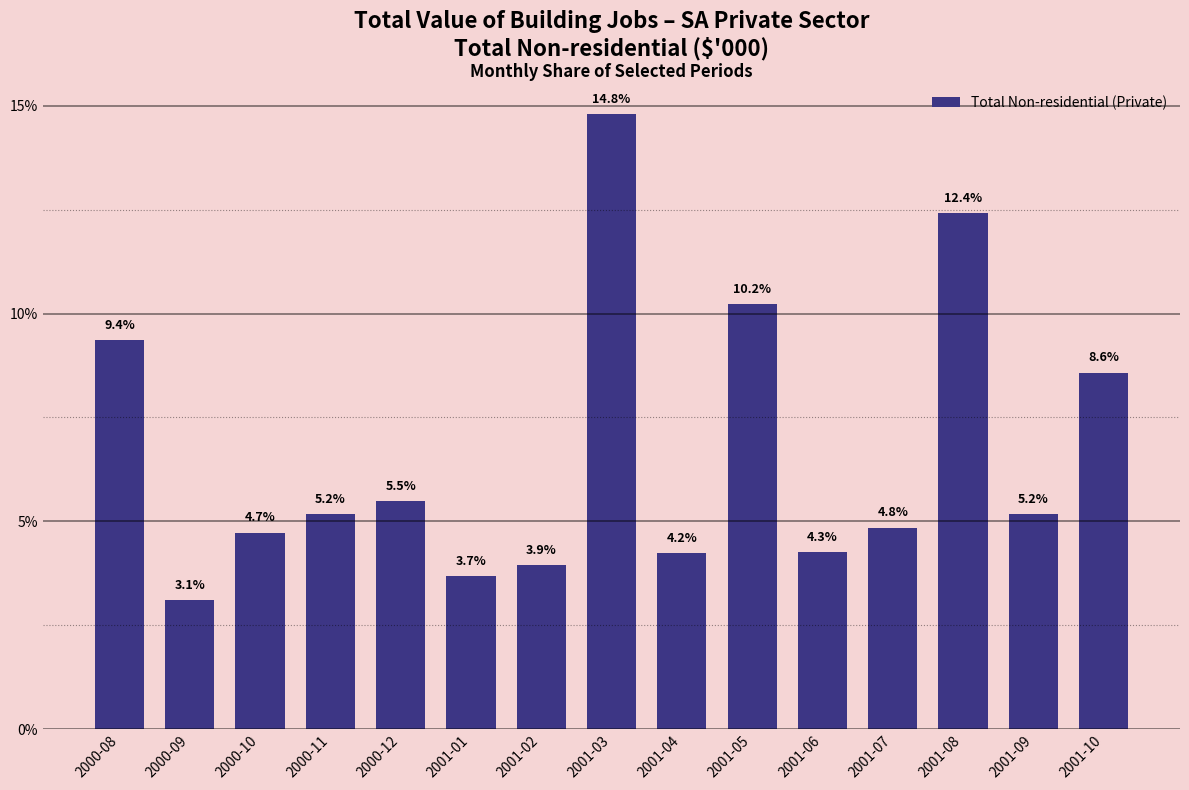

Rank the categories by value from lowest to highest.

2000-09, 2001-01, 2001-02, 2001-04, 2001-06, 2000-10, 2001-07, 2000-11, 2001-09, 2000-12, 2001-10, 2000-08, 2001-05, 2001-08, 2001-03